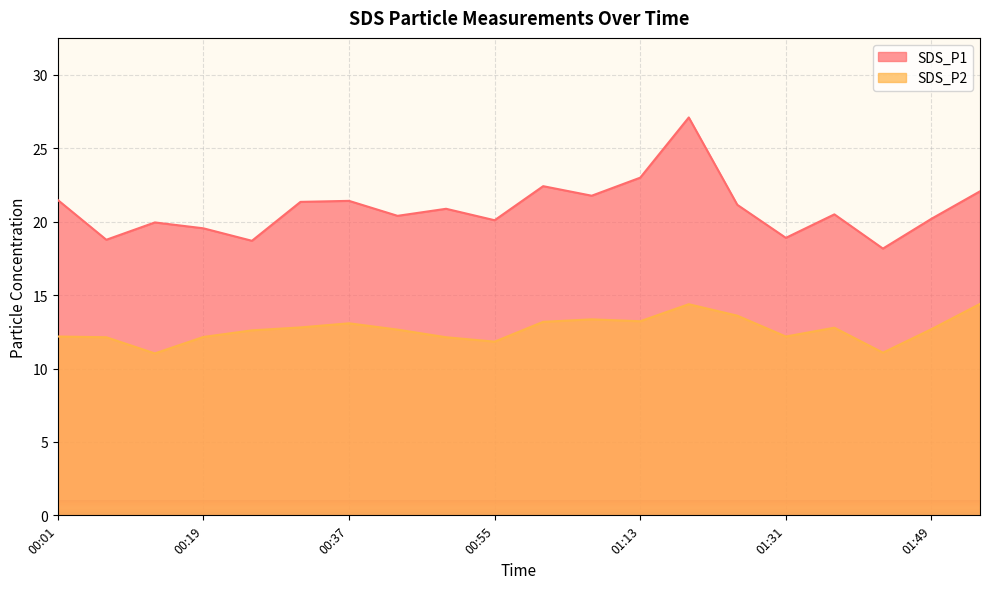

How many data points does each series have?

20